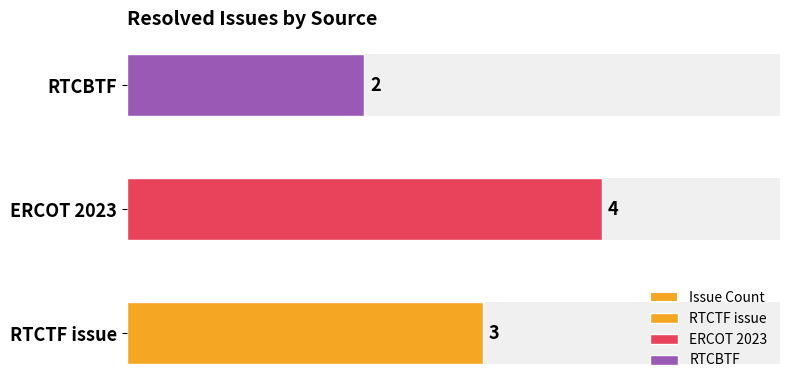

How many series are shown in this chart?

1